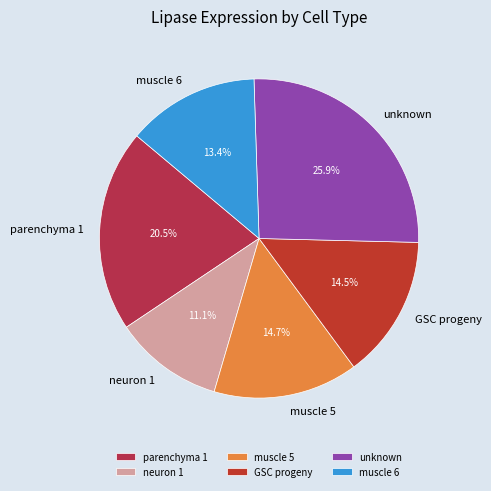

True or false: muscle 5 accounts for 2% of the total.

False